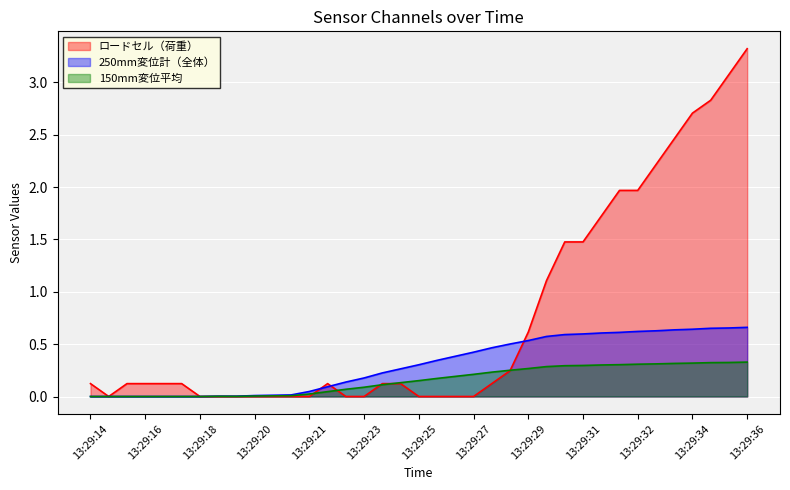

Is the value of 150mm変位平均 at 13:29:18 greater than the value of ロードセル（荷重） at 13:29:34?

No